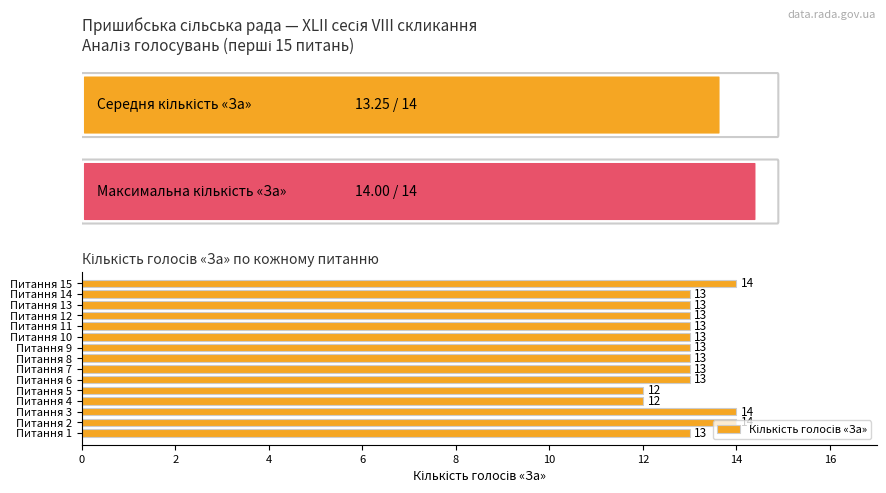

The value at Питання 13 is 18. True or false?

False